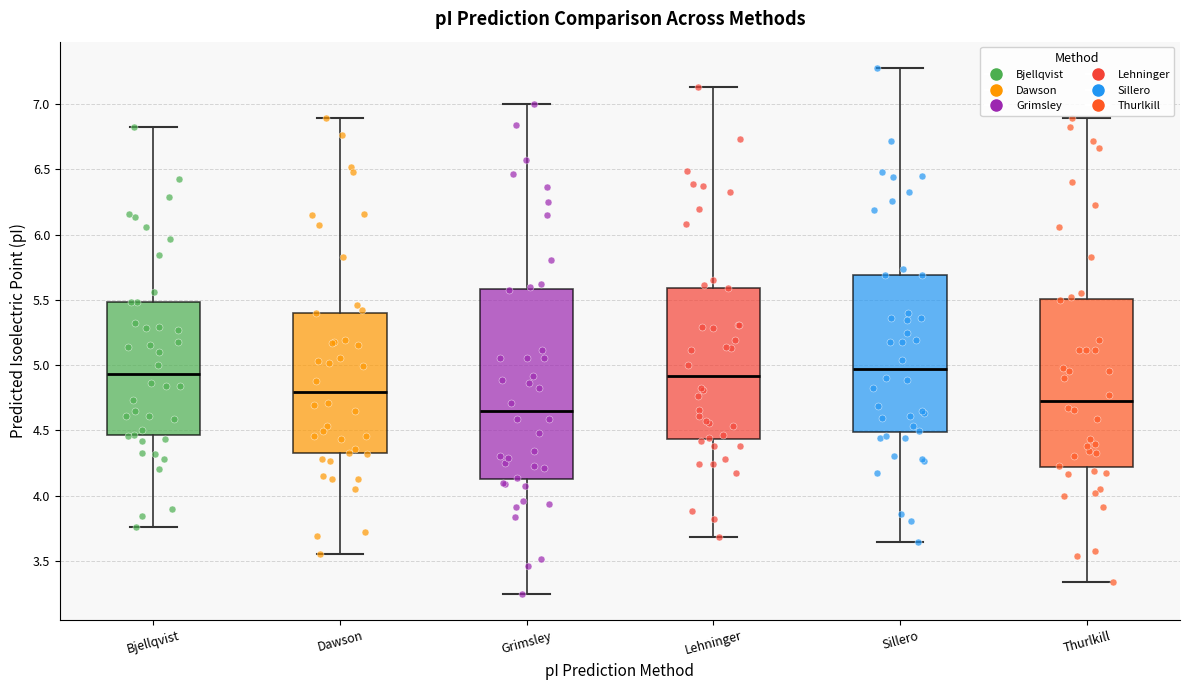

Reading left to right, transcribe this box plot: for each box, give where its median line is, the range the box spans, and where its two whiskers end, as read against the y-axis. The values are not printed on the chart, so give them approximately, as read against the axis.

Bjellqvist: median 4.95, box 4.45 to 5.50, whiskers 3.75 to 6.85
Dawson: median 4.80, box 4.35 to 5.40, whiskers 3.55 to 6.90
Grimsley: median 4.65, box 4.15 to 5.60, whiskers 3.25 to 7.00
Lehninger: median 4.90, box 4.45 to 5.60, whiskers 3.70 to 7.15
Sillero: median 4.95, box 4.50 to 5.70, whiskers 3.65 to 7.30
Thurlkill: median 4.70, box 4.20 to 5.50, whiskers 3.35 to 6.90